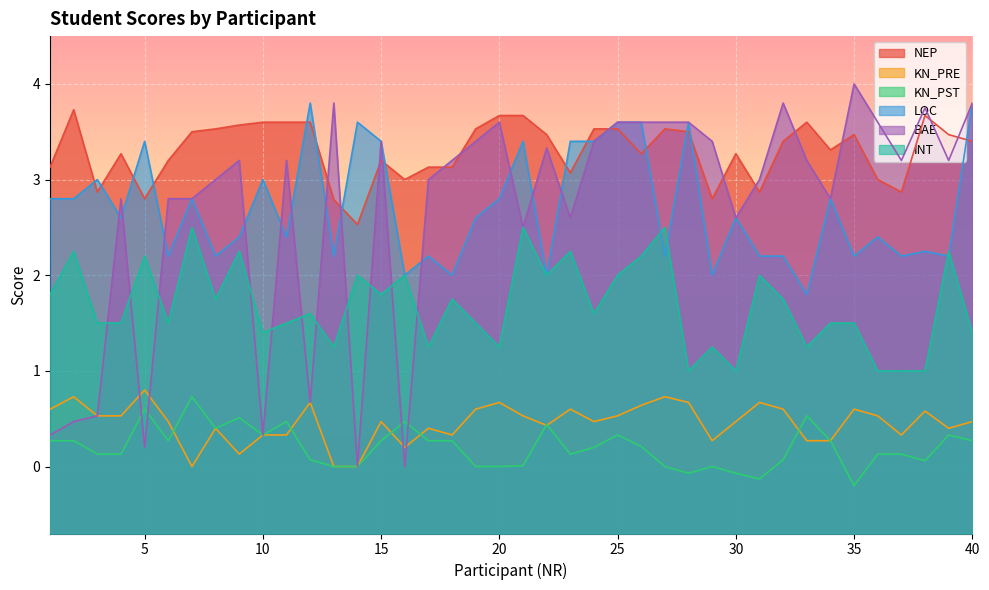

The value of KN_PST at 26 is 0.2. True or false?

True